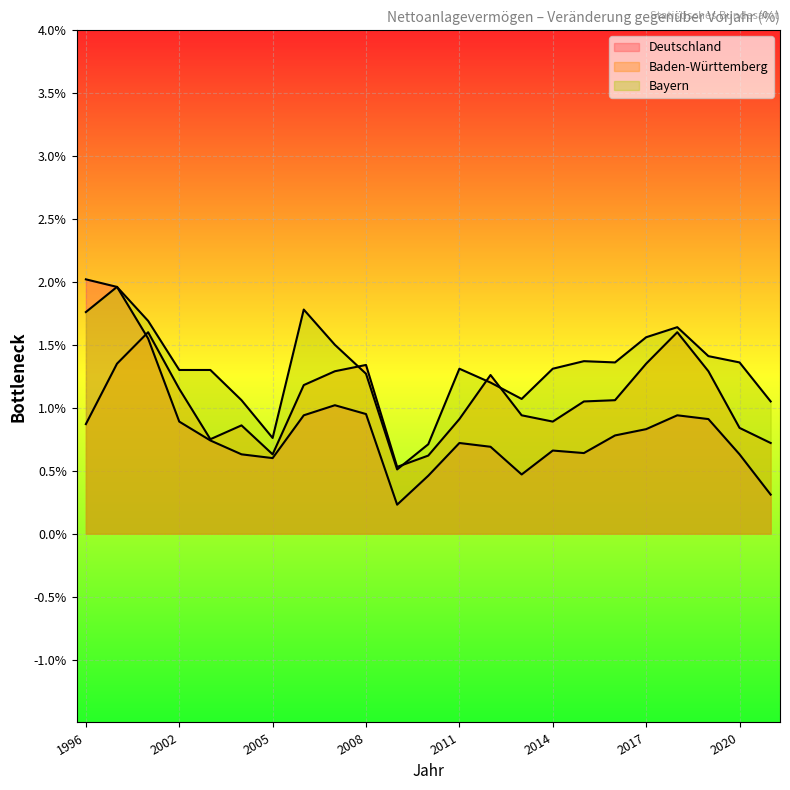

At how many categories does at least one series exceed 1?

20